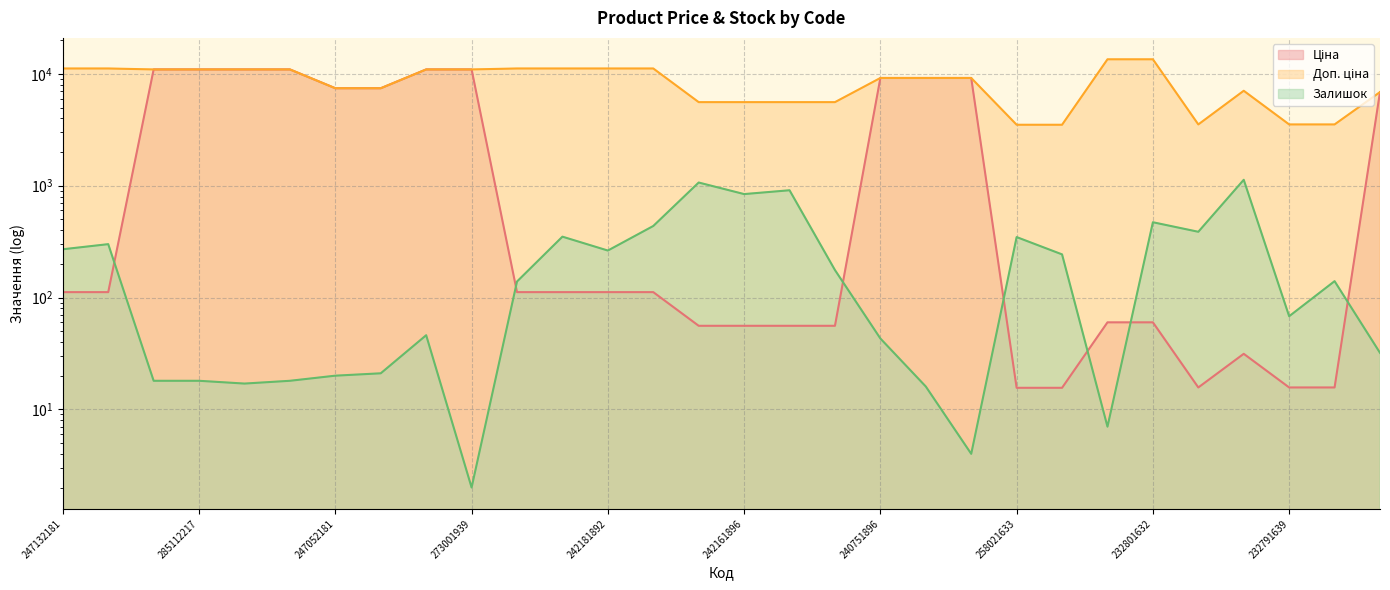

In Ціна, how many points are lower than both neighbors (excluding endpoints)?

1